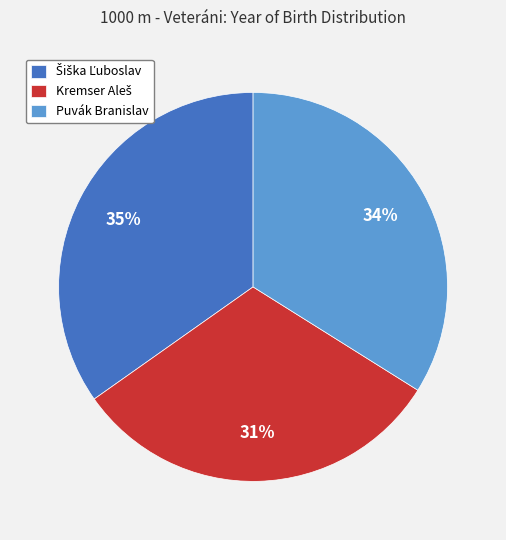

Does any single category account for the majority?

No